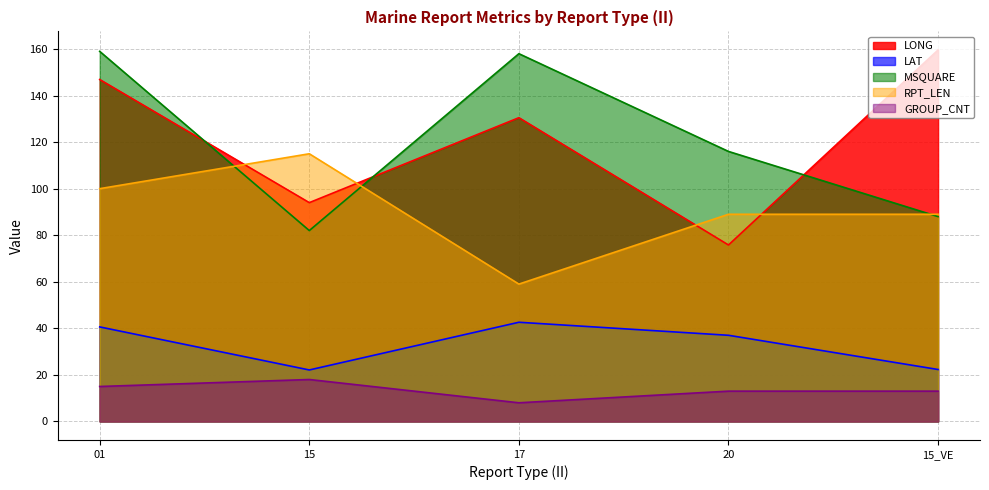

What is the value of the GROUP_CNT point at the 1st from the left?

15.0